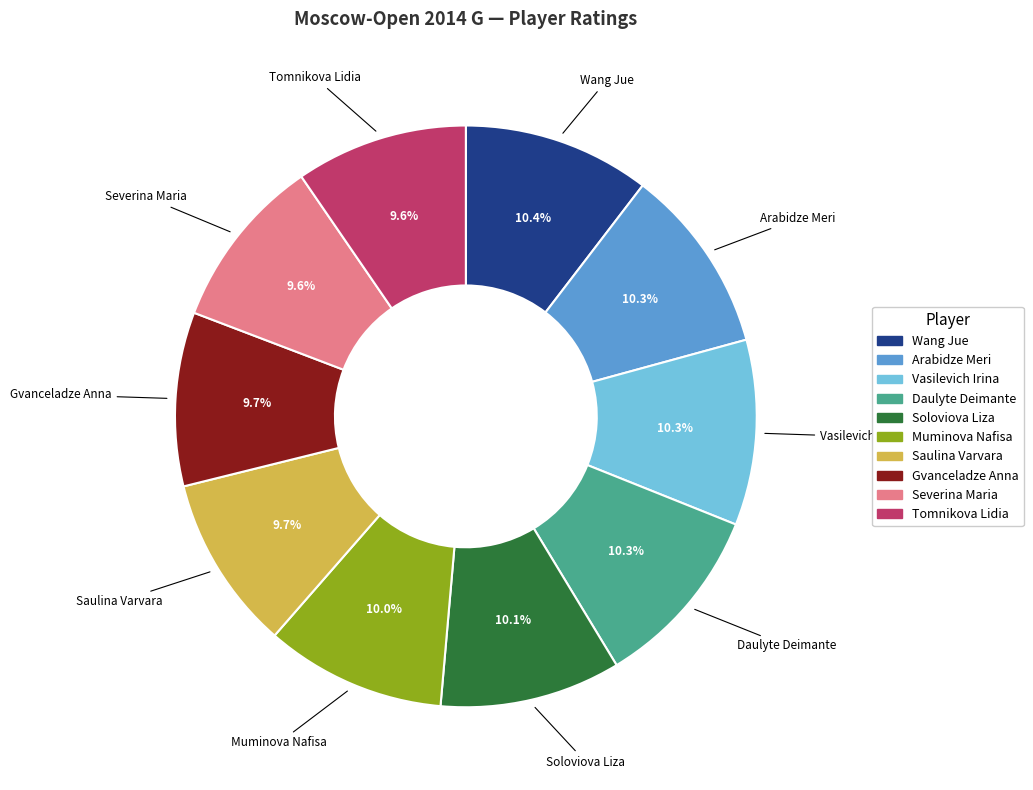

To the nearest percent, what portion does Vasilevich Irina represent?

10%